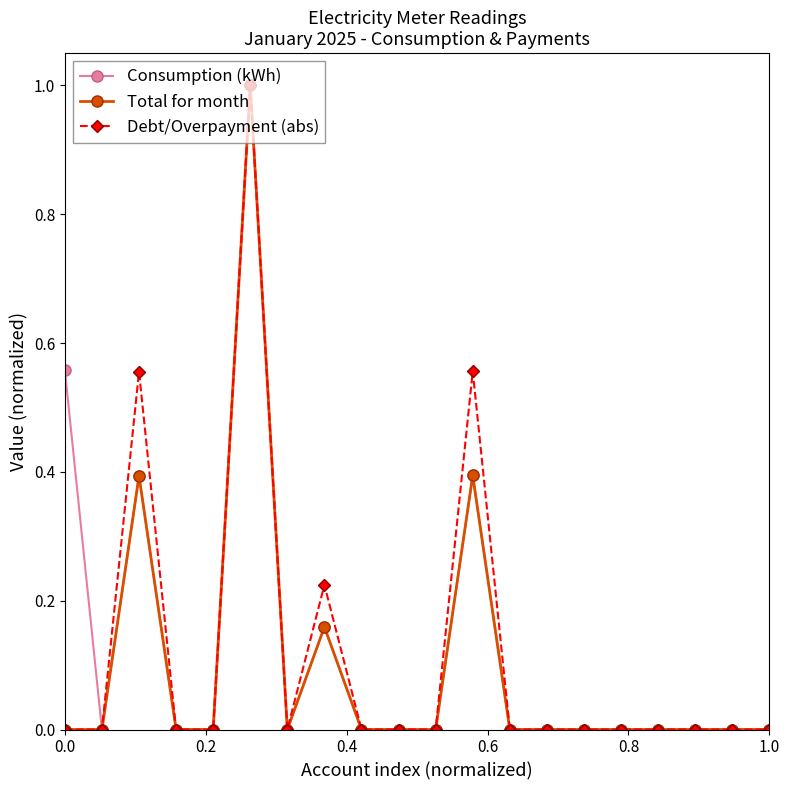

What is the maximum value shown in the chart?

1.0